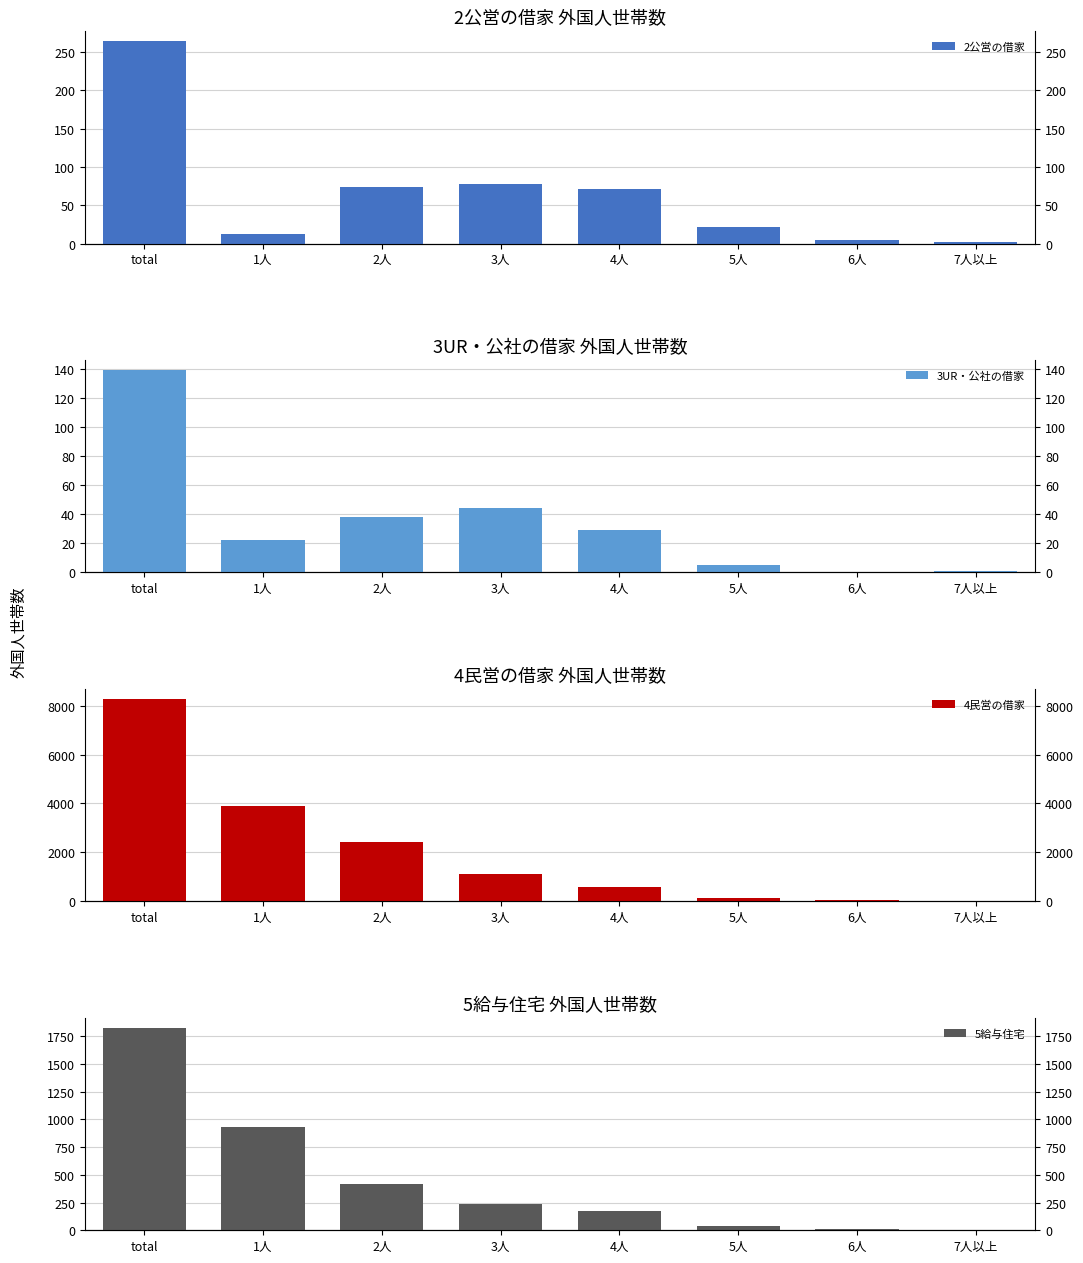

Count the number of categories in the chart.

8